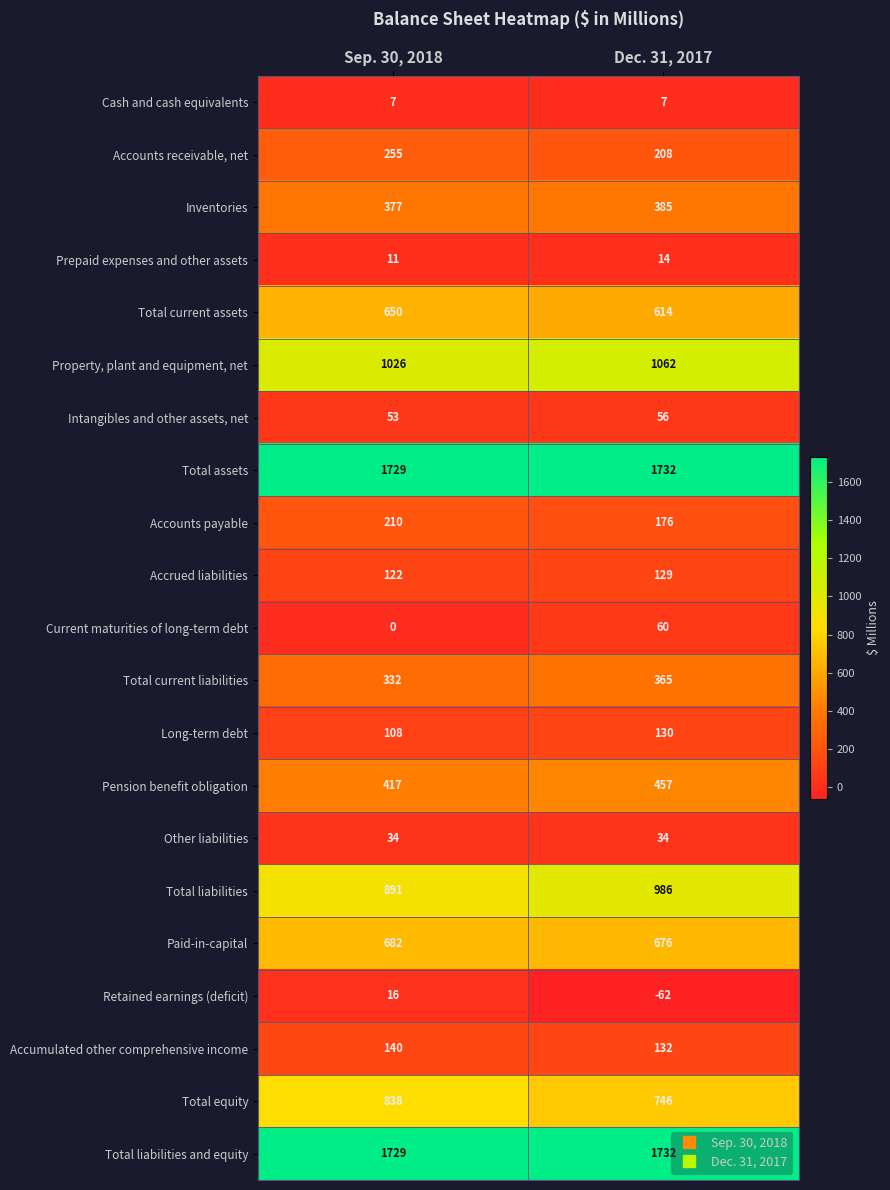

How many data points does each series have?

2